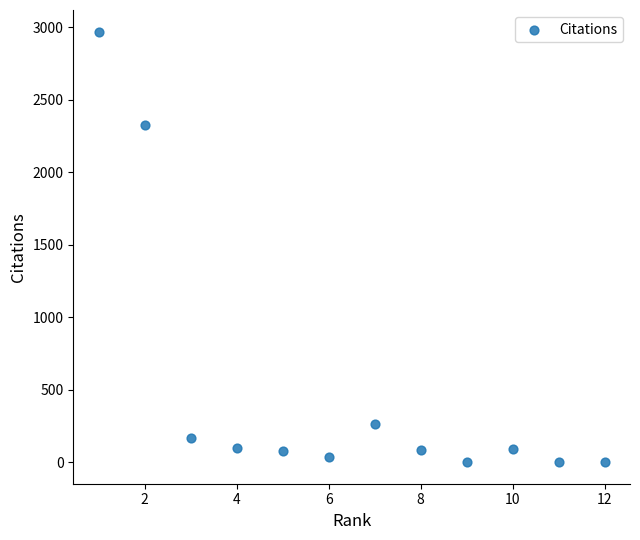

What Y value in the scatter plot is closest to 1486?

2329